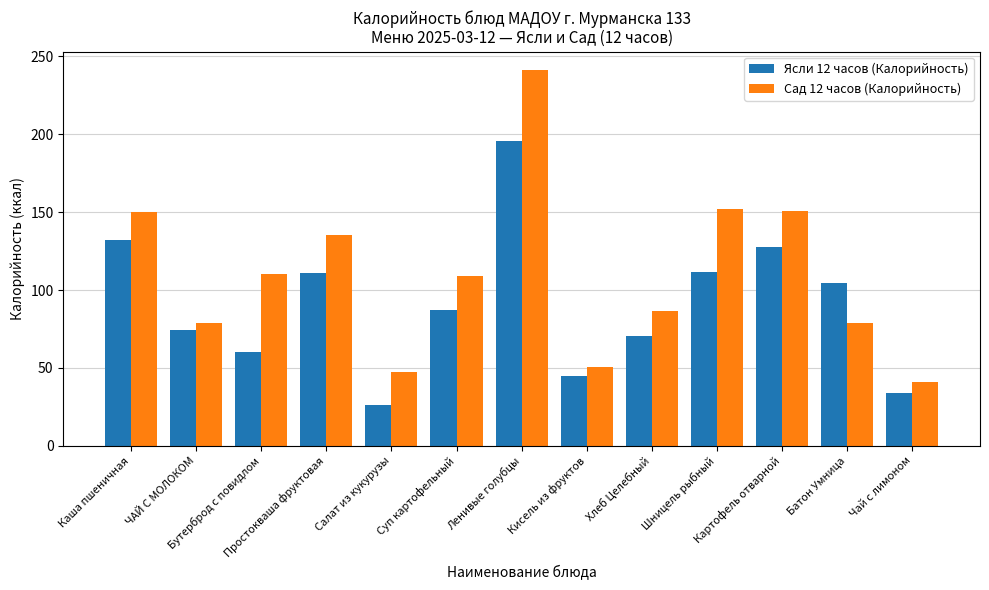

What are all the series names shown in the legend?

Ясли 12 часов (Калорийность), Сад 12 часов (Калорийность)